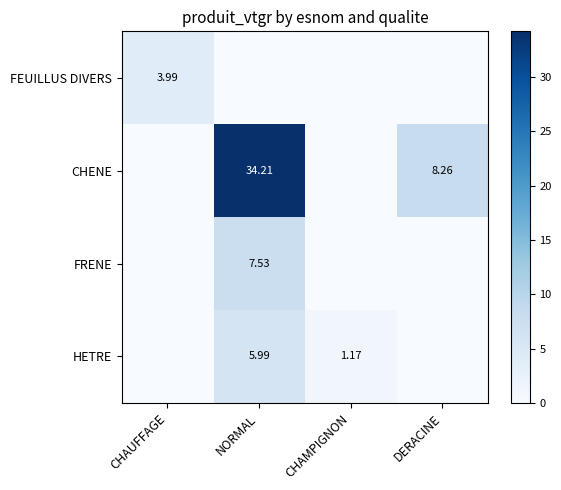

What is the difference between the maximum and second lowest values in the CHENE series?

34.2